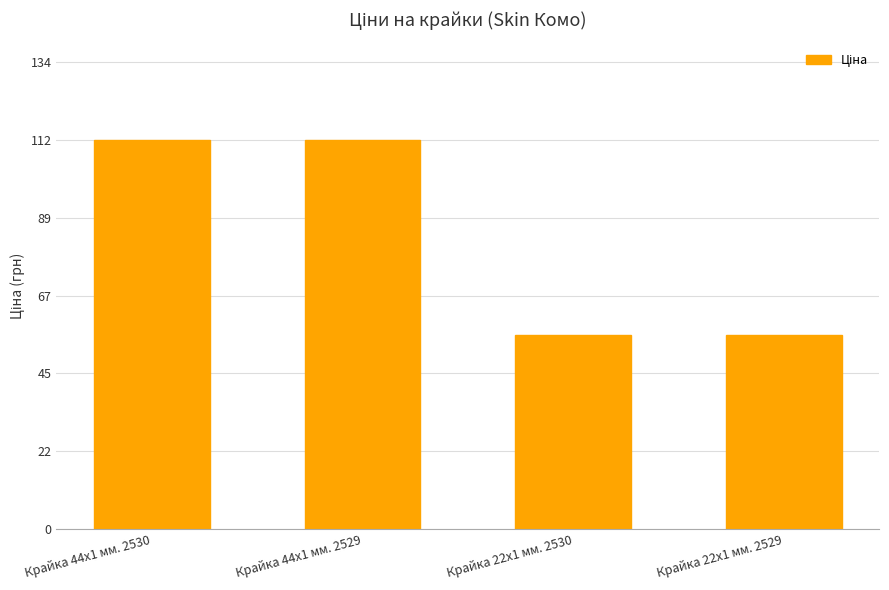

Are the bars grouped side by side (vs. stacked)?

No